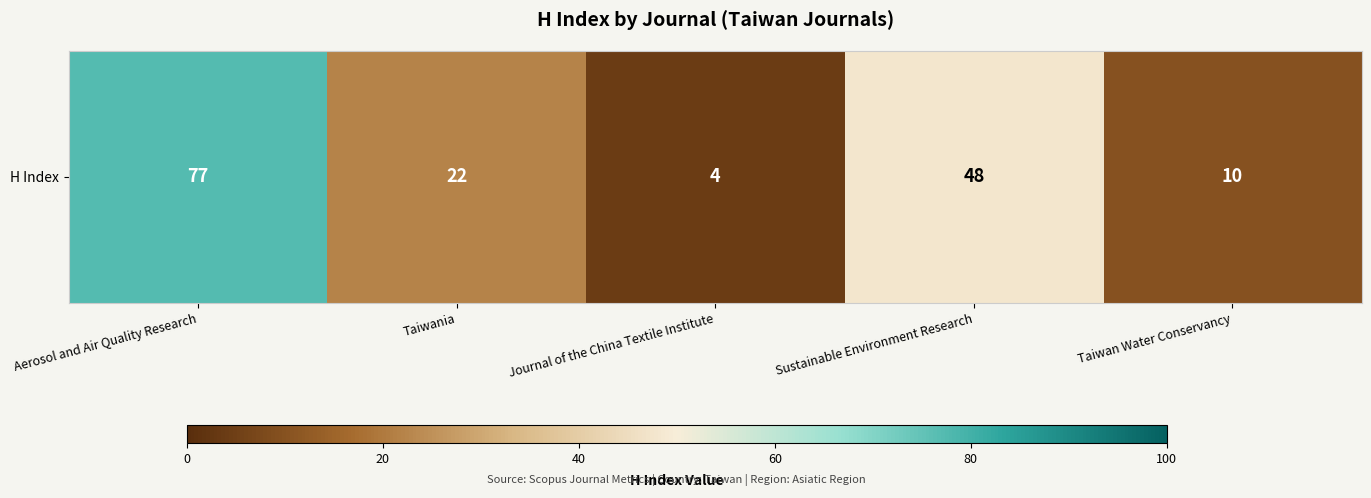

Rank the categories by value from lowest to highest.

Journal of the China Textile Institute, Taiwan Water Conservancy, Taiwania, Sustainable Environment Research, Aerosol and Air Quality Research